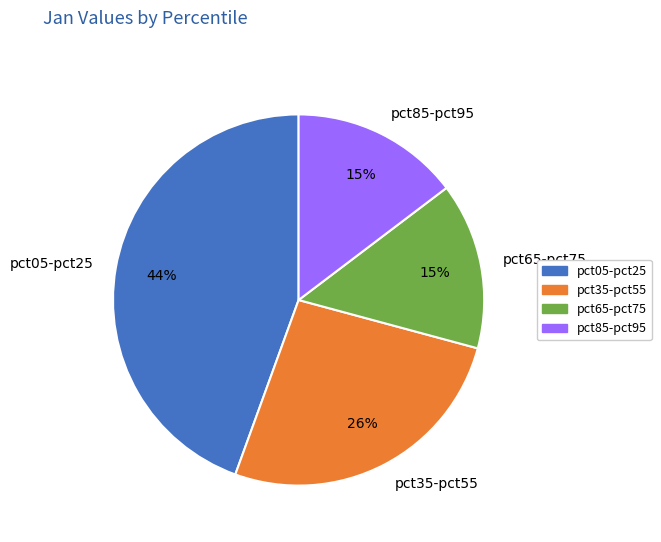

How many slices are in this pie chart?

4